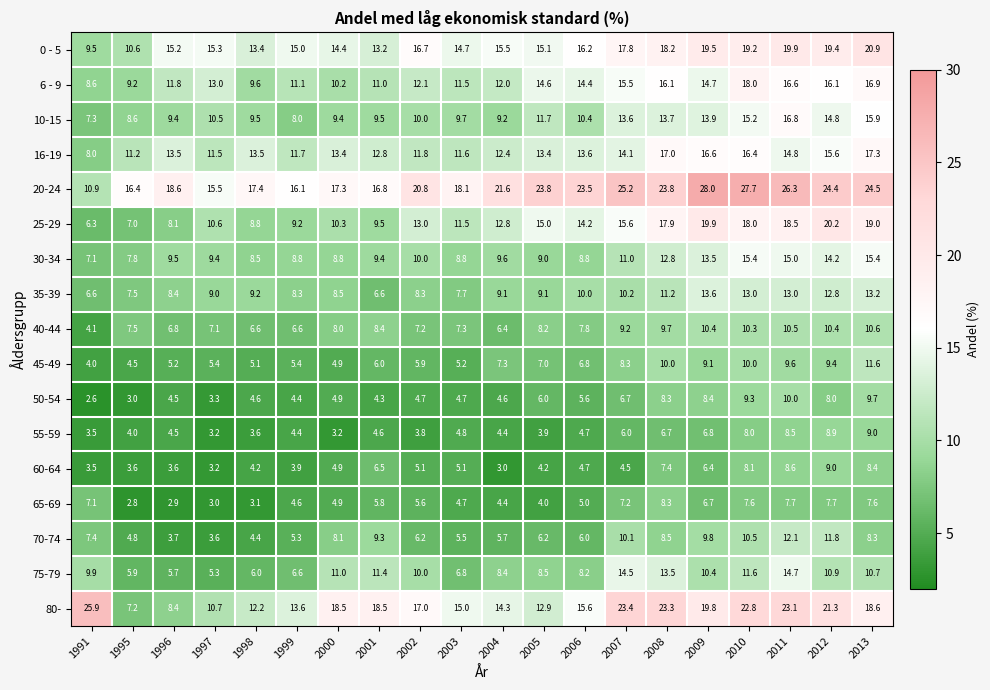

The value of 40-44 at 2000 is 8.0. True or false?

True